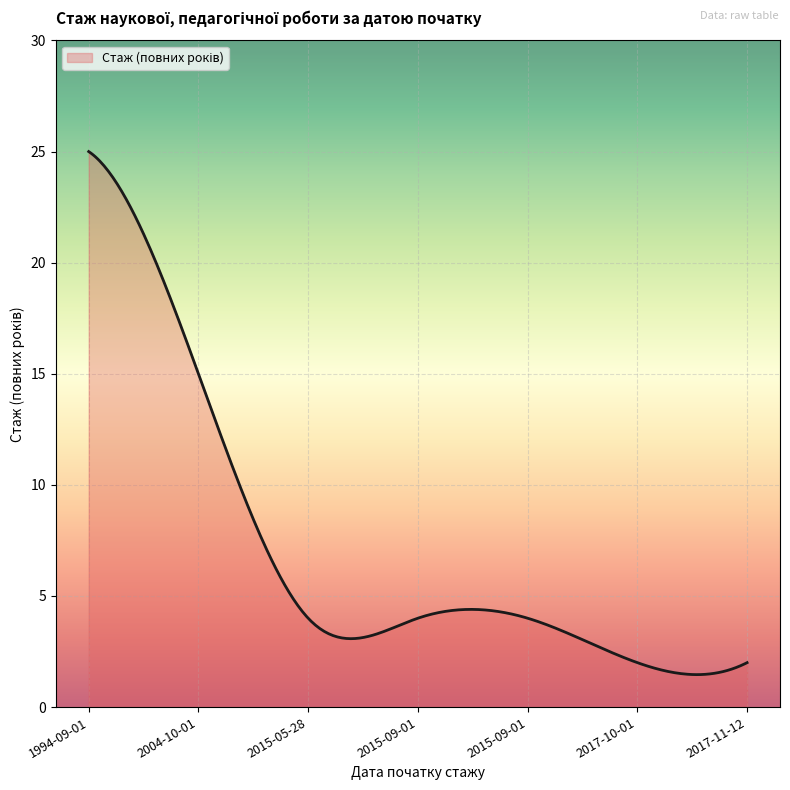

What is the greatest value displayed?

25.0